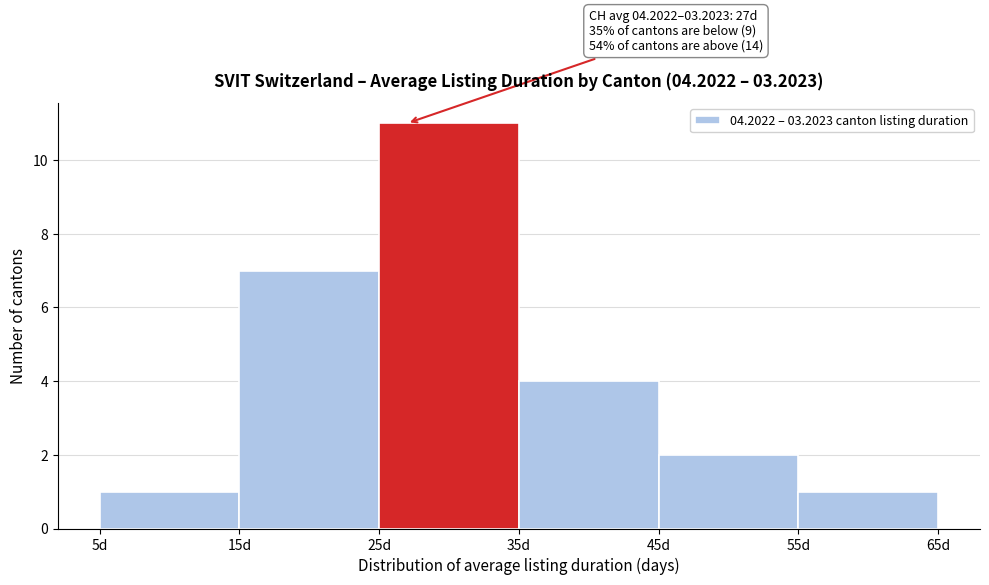

Which range on the x-axis has the tallest bar?

25 to 35